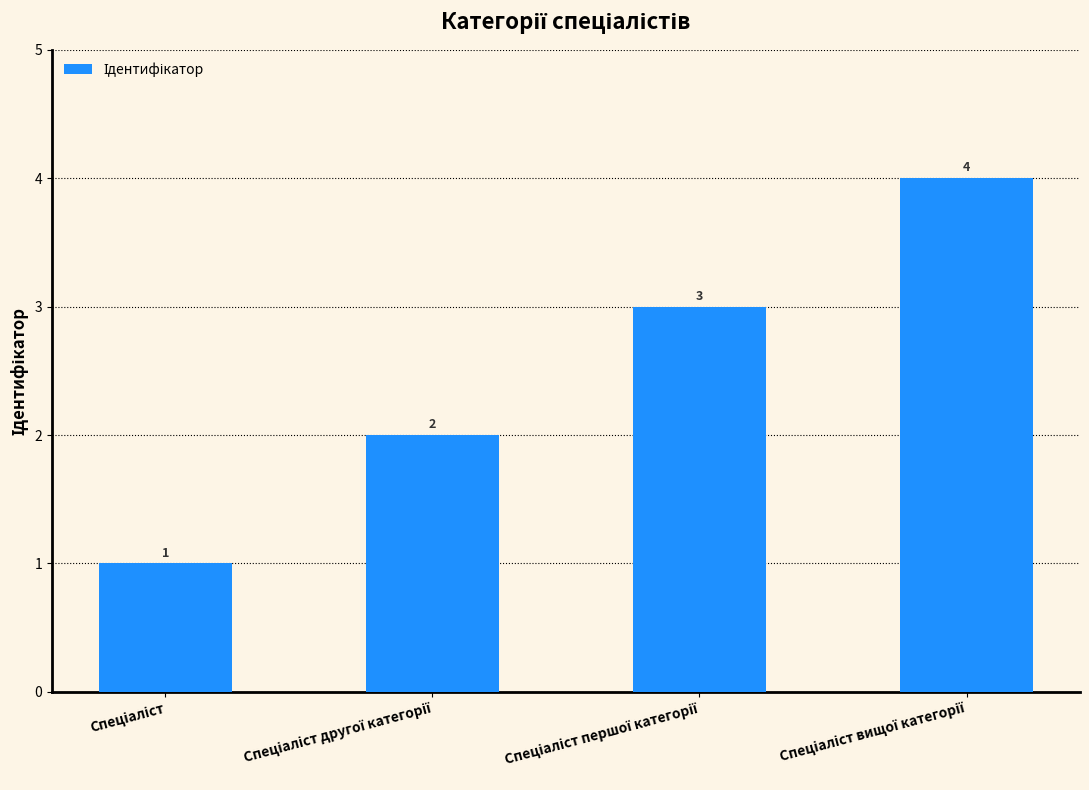

Count the number of categories in the chart.

4